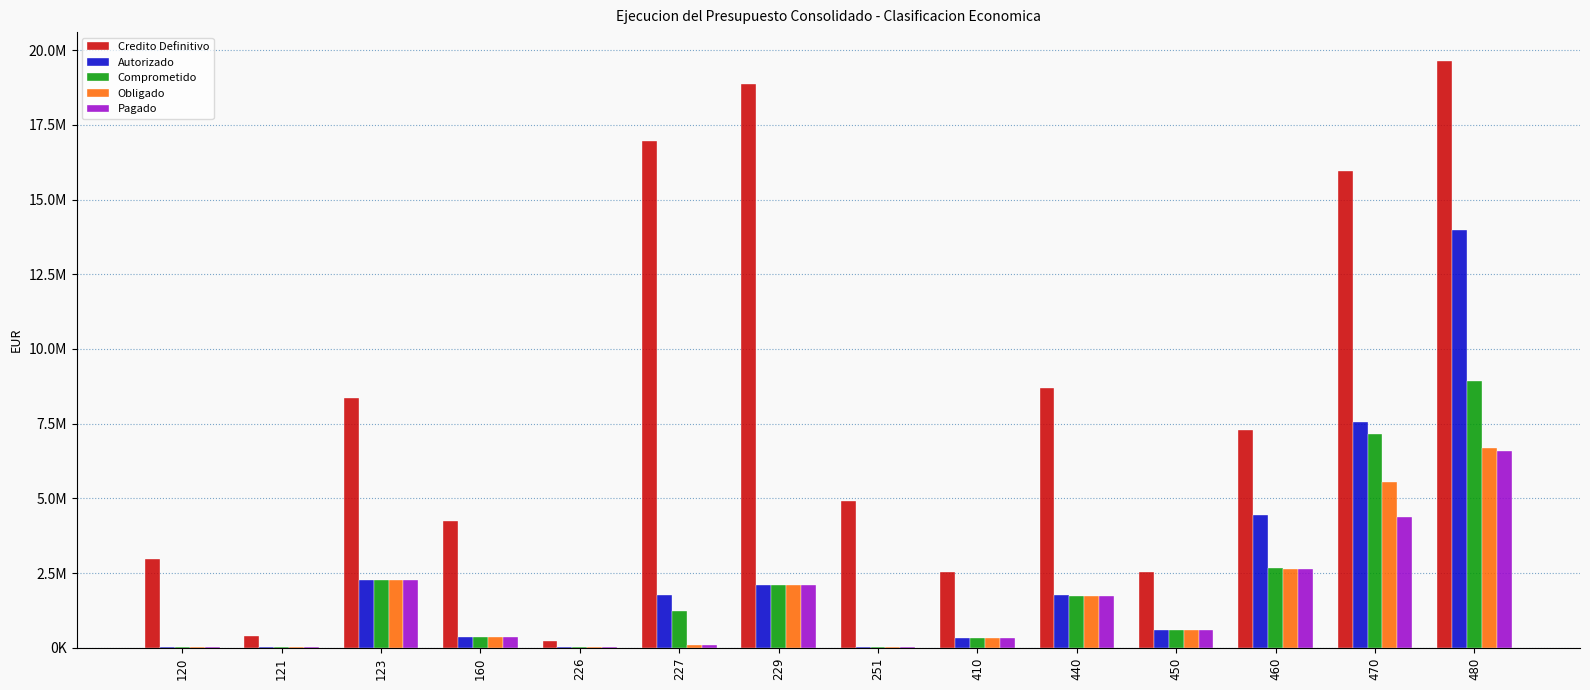

Are the bars horizontal?

No